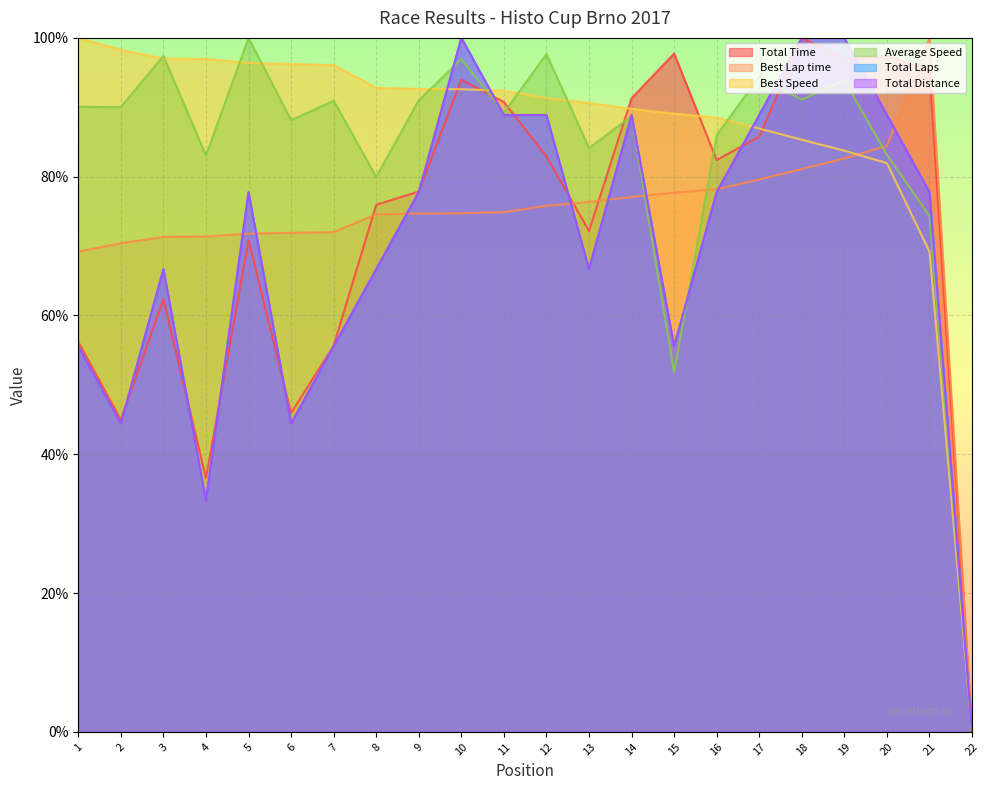

What is the sum of all Best Speed values?

1907.8